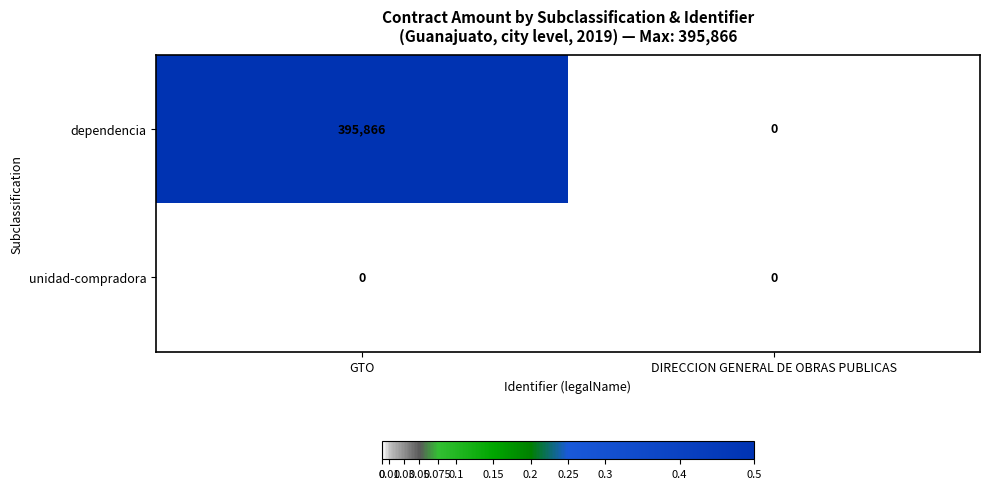

Reading left to right, list all the values displayed in this chart.

dependencia: GTO=395866	DIRECCION GENERAL DE OBRAS PUBLICAS=0
unidad-compradora: GTO=0	DIRECCION GENERAL DE OBRAS PUBLICAS=0